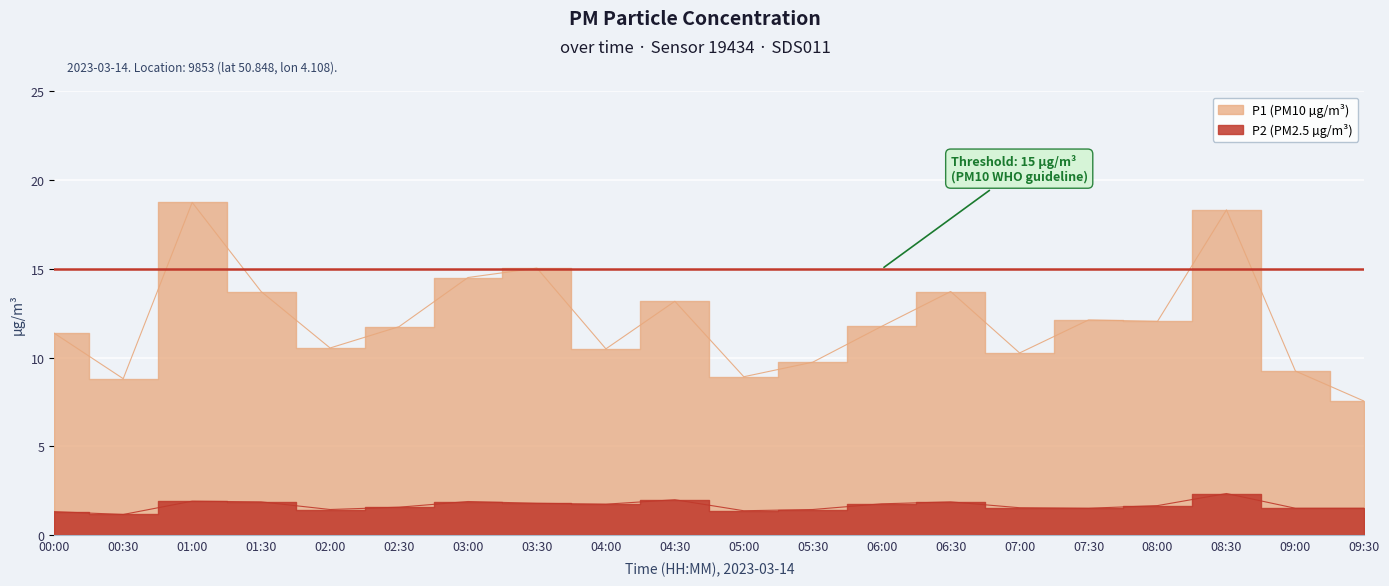

What is the value of the P2 point at the 8th from the left?

1.8